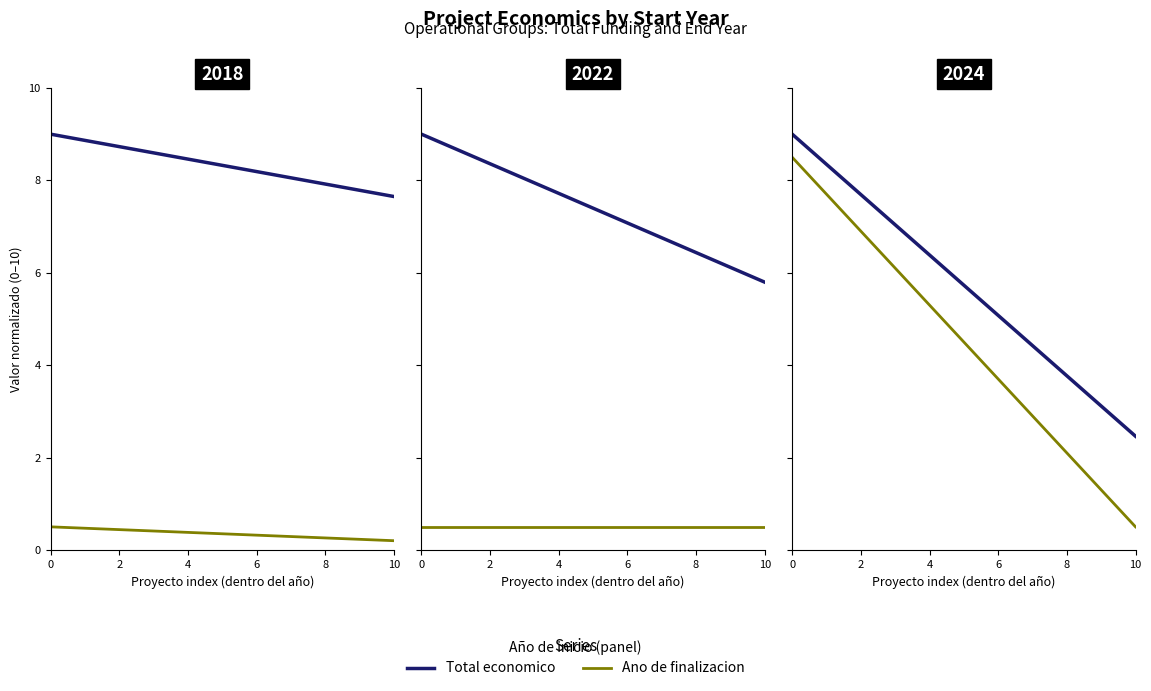

What are all the series names shown in the legend?

Total economico, Ano de finalizacion